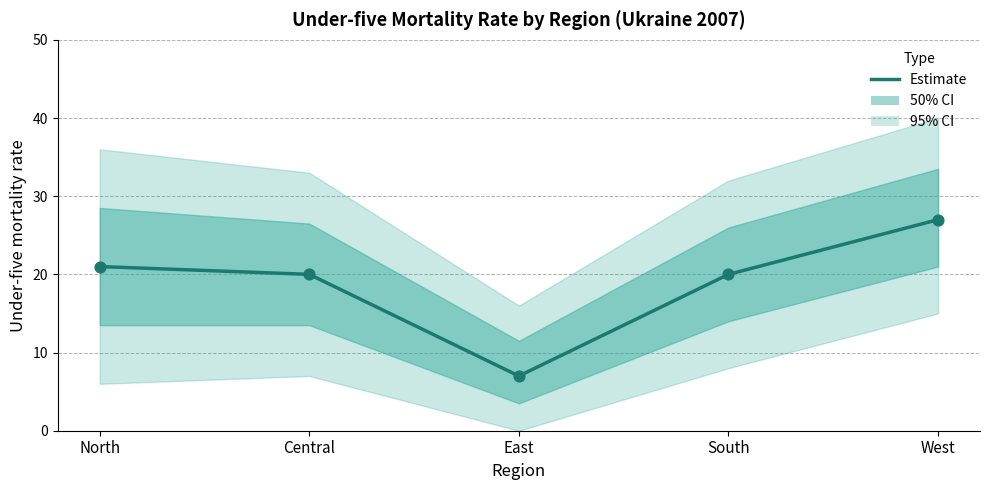

Between North and South, which is larger?

North